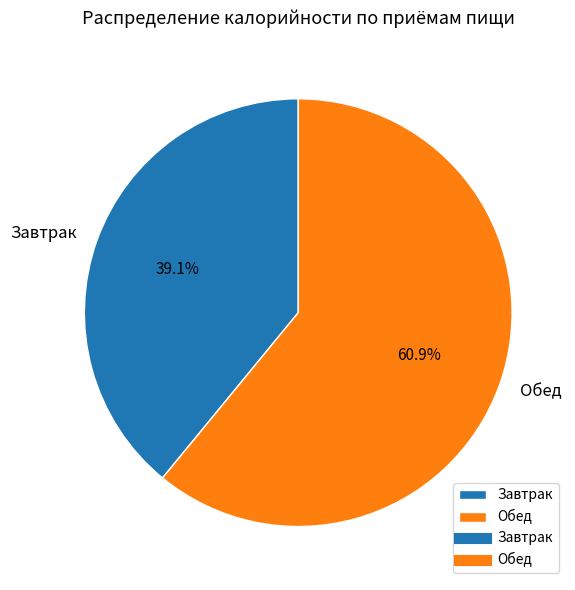

How many segments does this pie chart have?

2